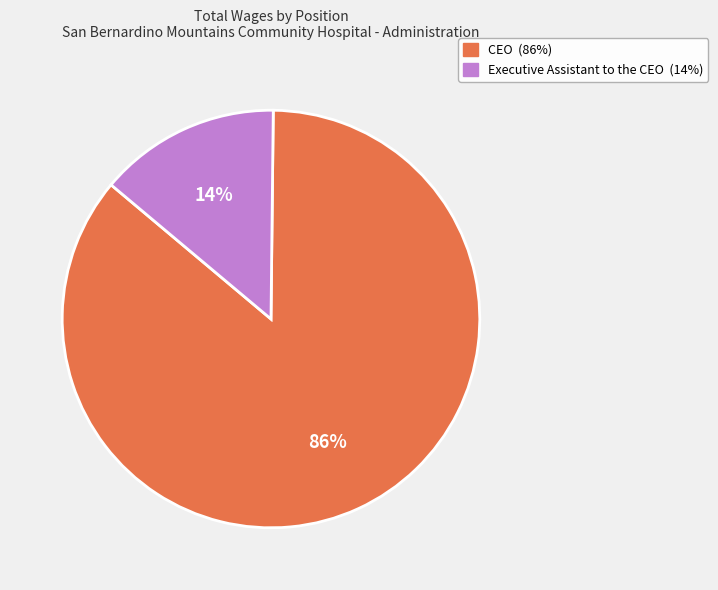

Which category has the smallest portion of the pie?

Executive Assistant to the CEO